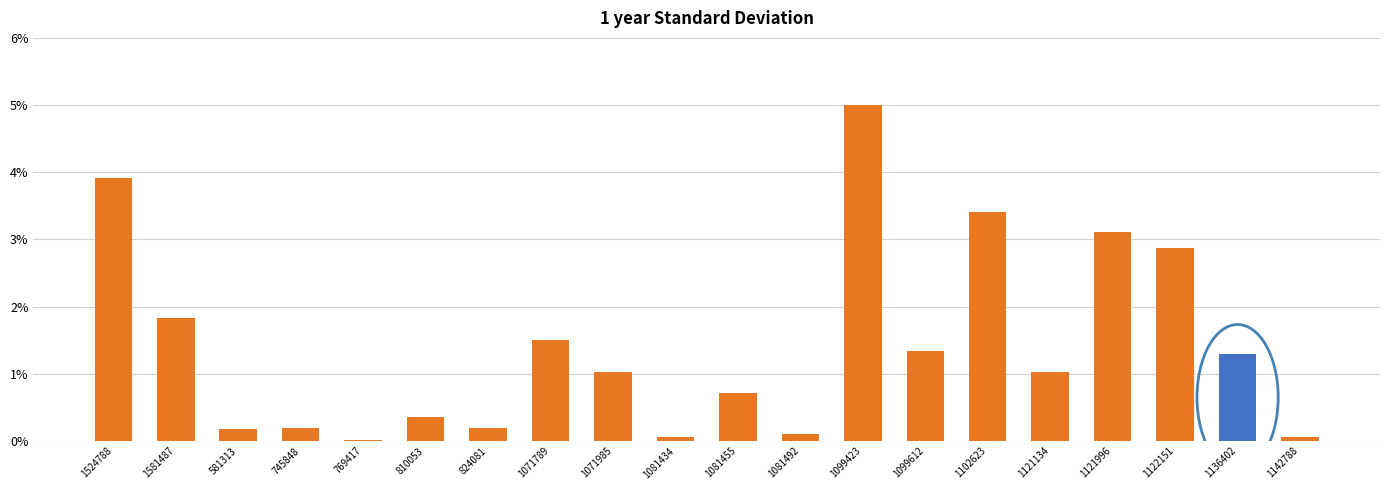

List the labels in order of value, largest first.

1099423, 1524788, 1102623, 1121996, 1122151, 1581487, 1071789, 1099612, 1136402, 1071985, 1121134, 1081455, 810053, 824081, 745848, 581313, 1081492, 1081434, 1142788, 769417